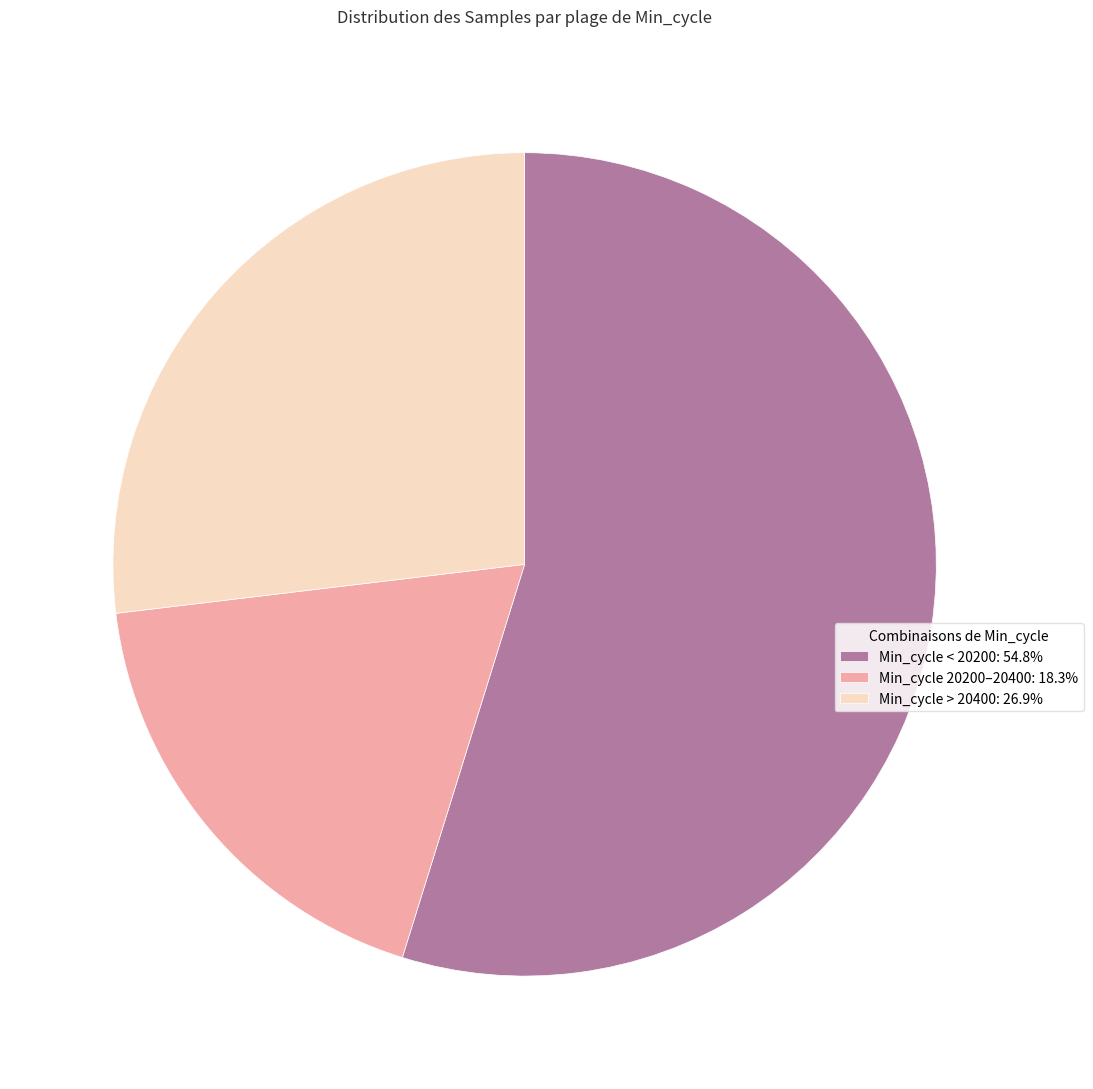

How many segments does this pie chart have?

3